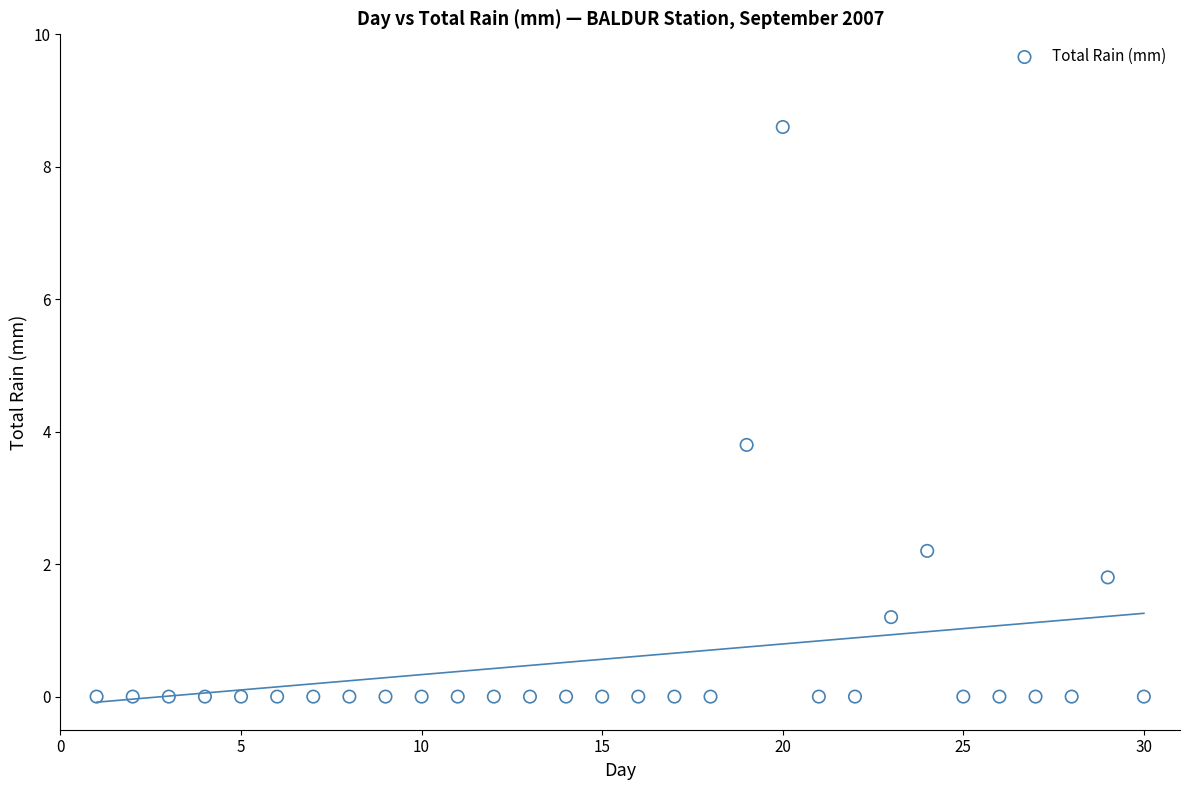

What is the range of Y values (max minus min)?

8.6